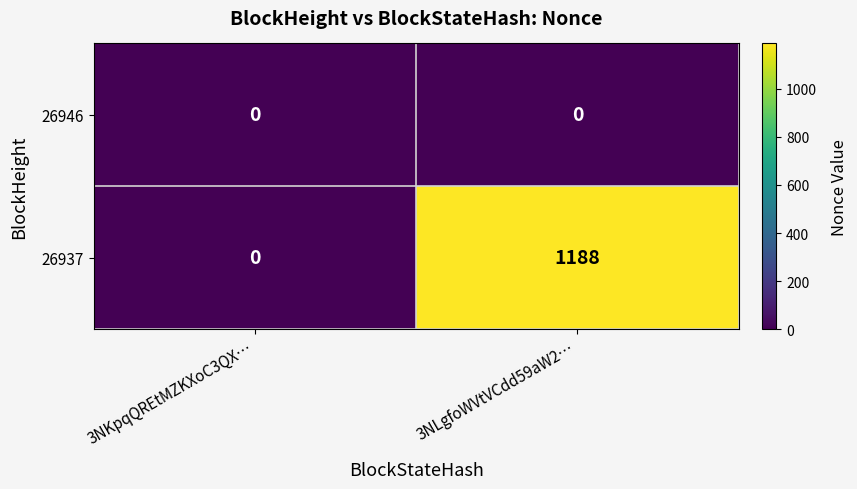

Count the number of data series in this chart.

2